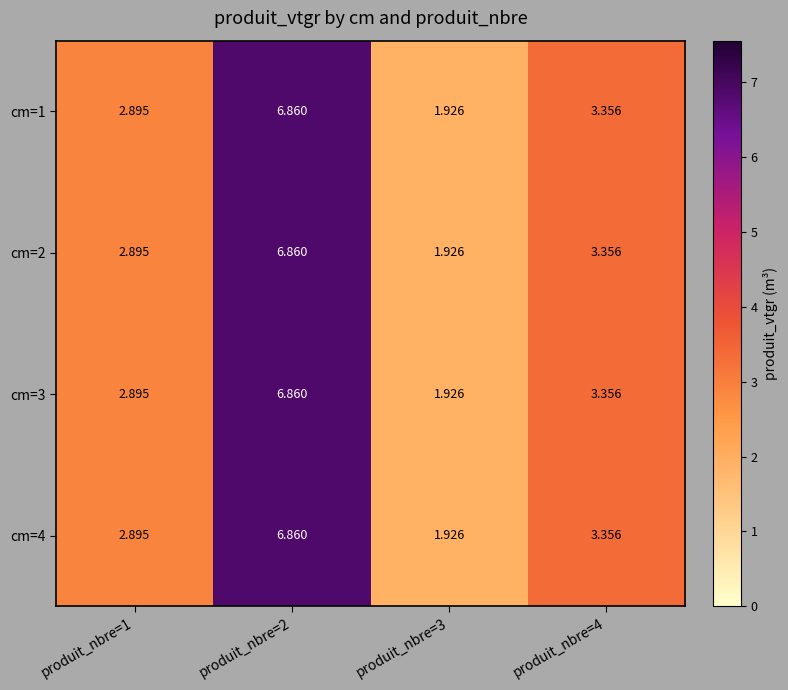

Is the value of cm=4 at produit_nbre=1 greater than the value of cm=3 at produit_nbre=3?

Yes